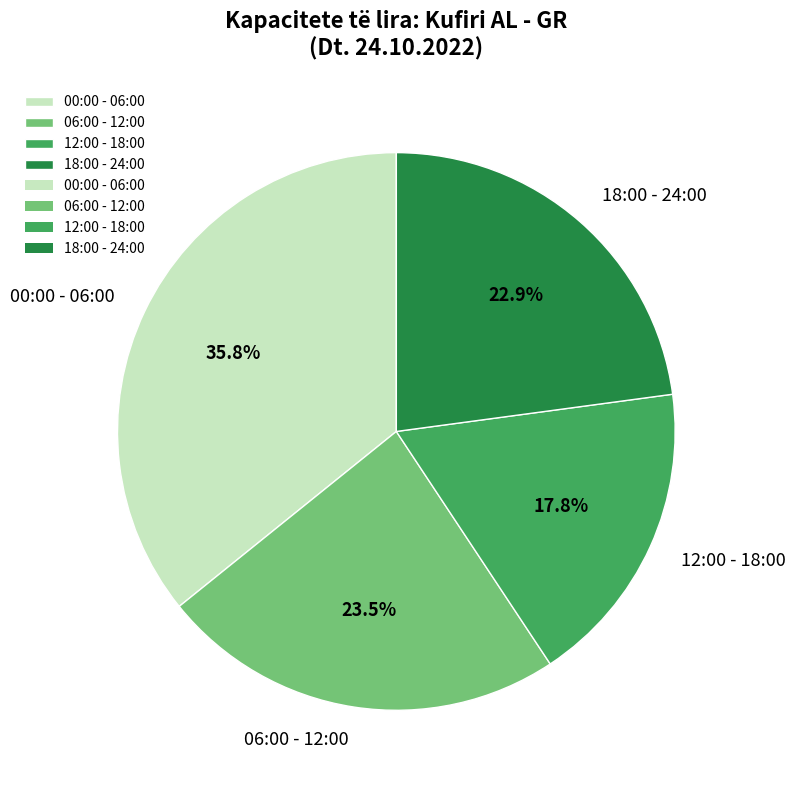

Does any single category account for the majority?

No